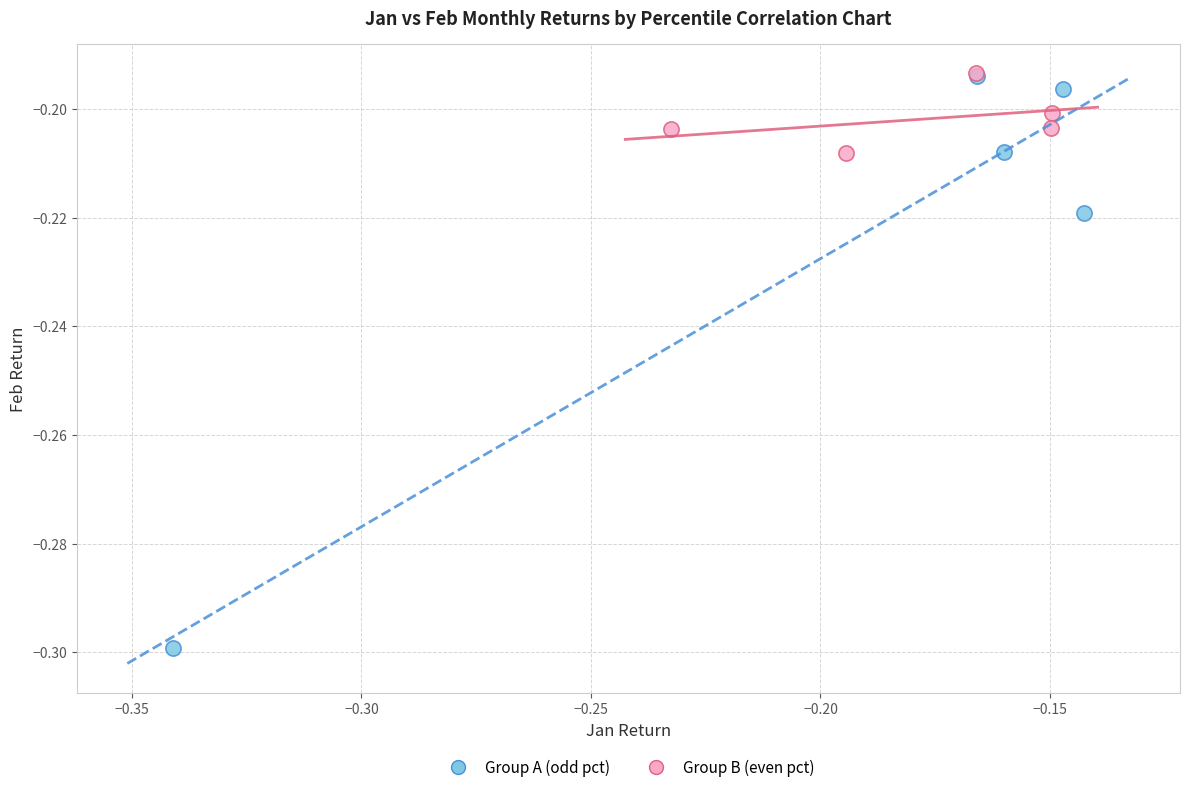

Which series reaches the minimum Y coordinate?

Group A (odd pct)